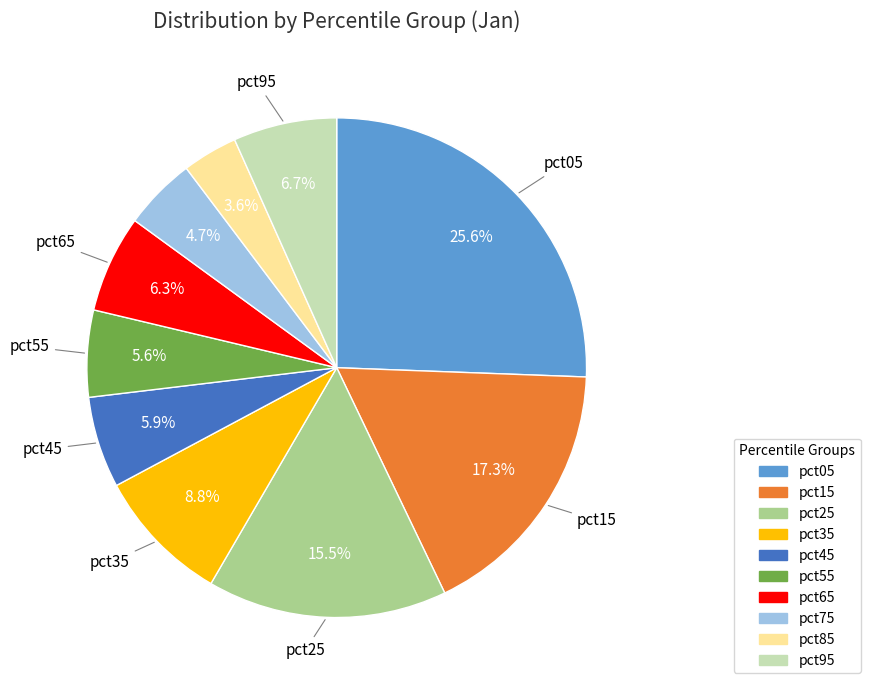

Does pct55 account for over 50% of the chart?

No